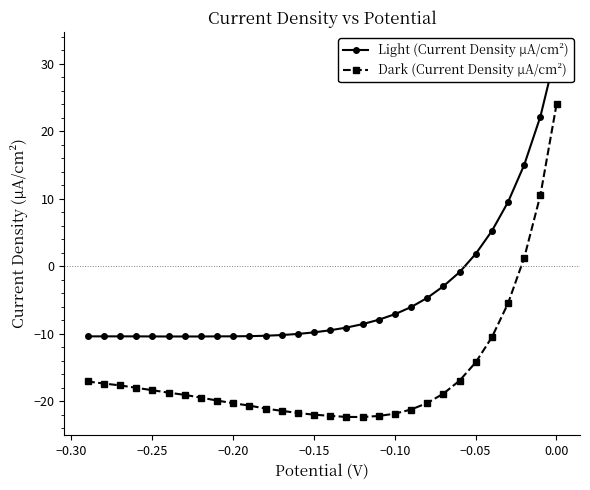

What is the value of the Dark (Current Density µA/cm²) point at the 15th from the left?

-22.0